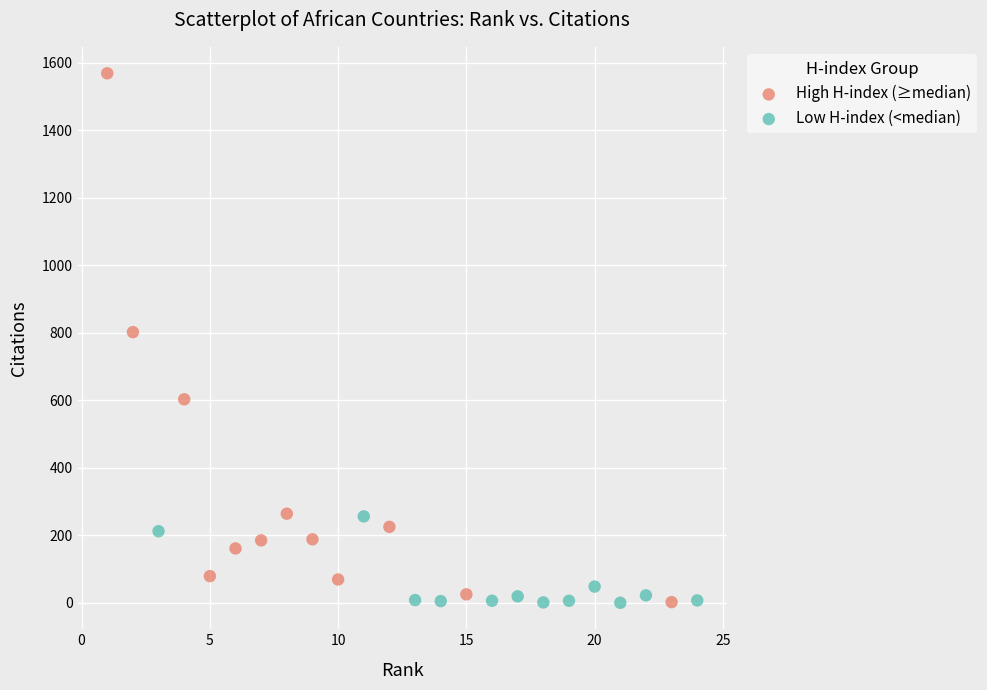

Which series has the largest Y range (max minus min)?

High H-index (≥median)